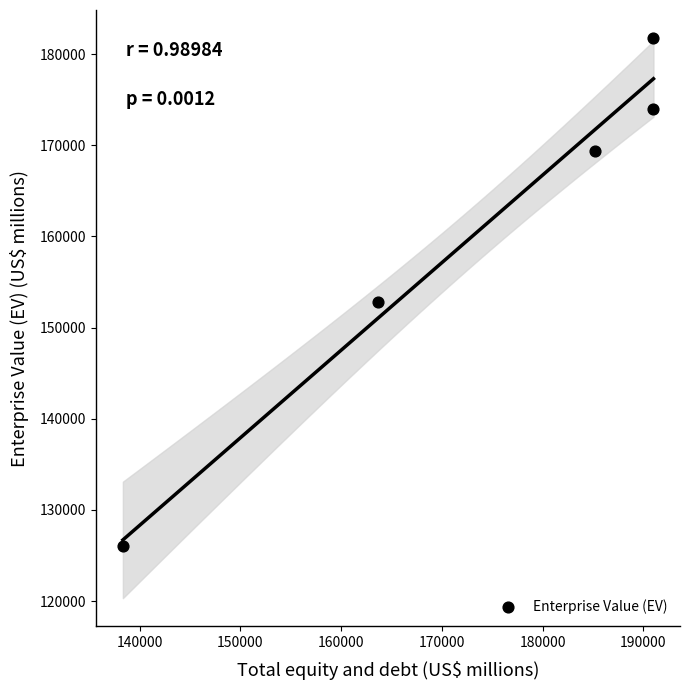

What is the range of Y values (max minus min)?

55713